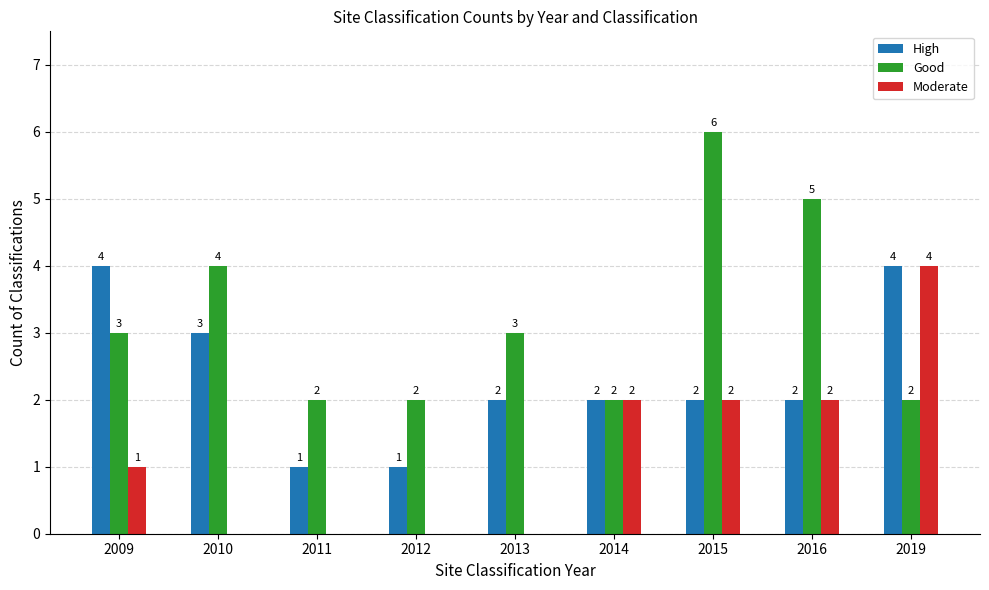

Is the value of Moderate at 2019 greater than the value of High at 2013?

Yes